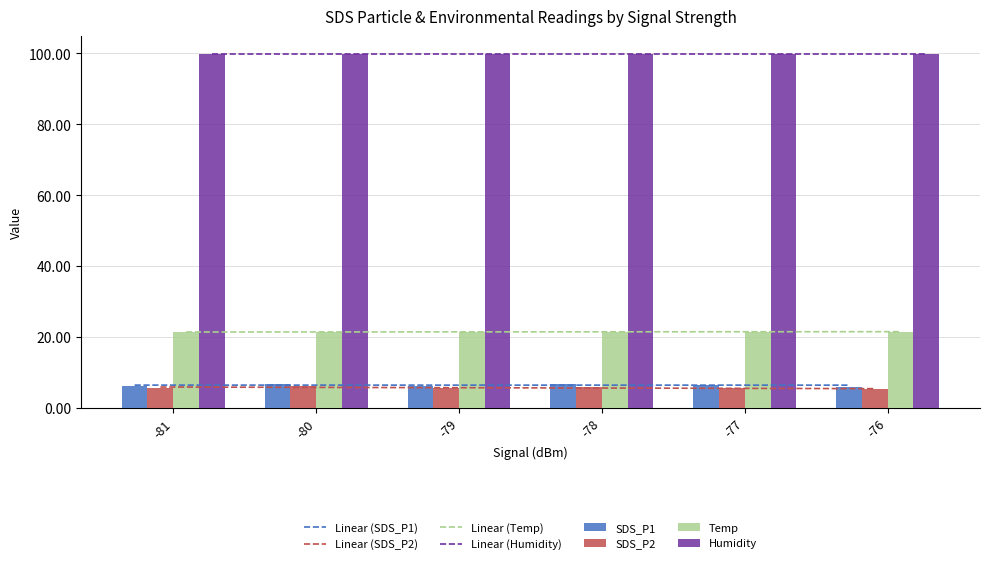

Is the value of SDS_P2 at -76 greater than the value of Humidity at -80?

No